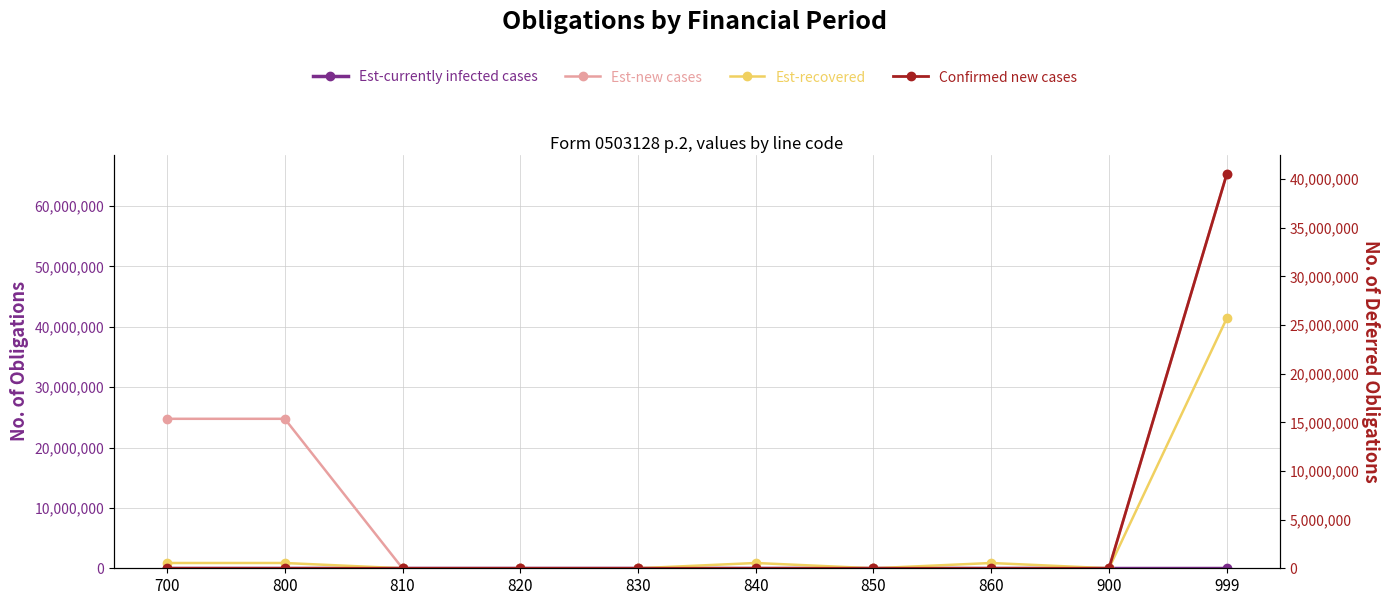

Where is the first local maximum for Est-recovered?

840